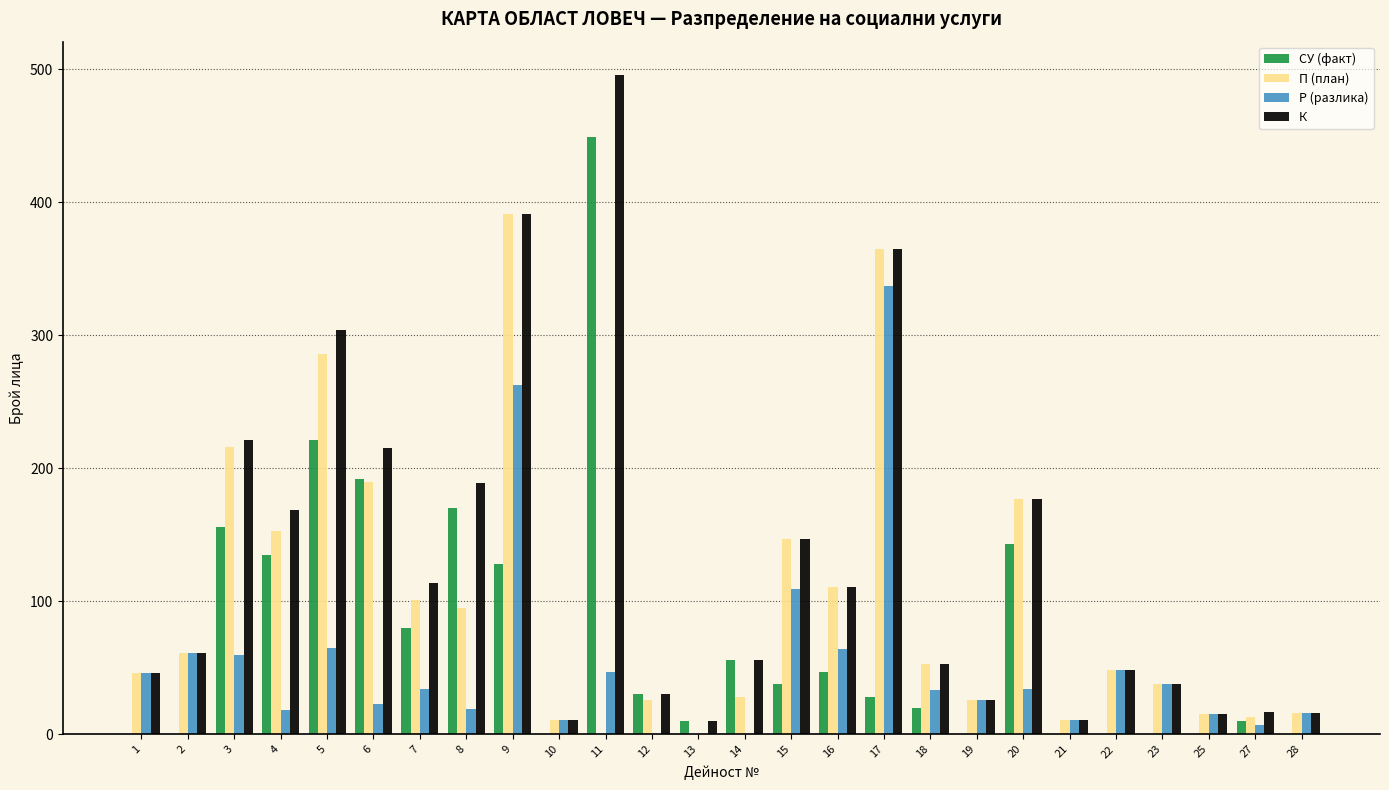

True or false: К has a value of 10 at 13.

True